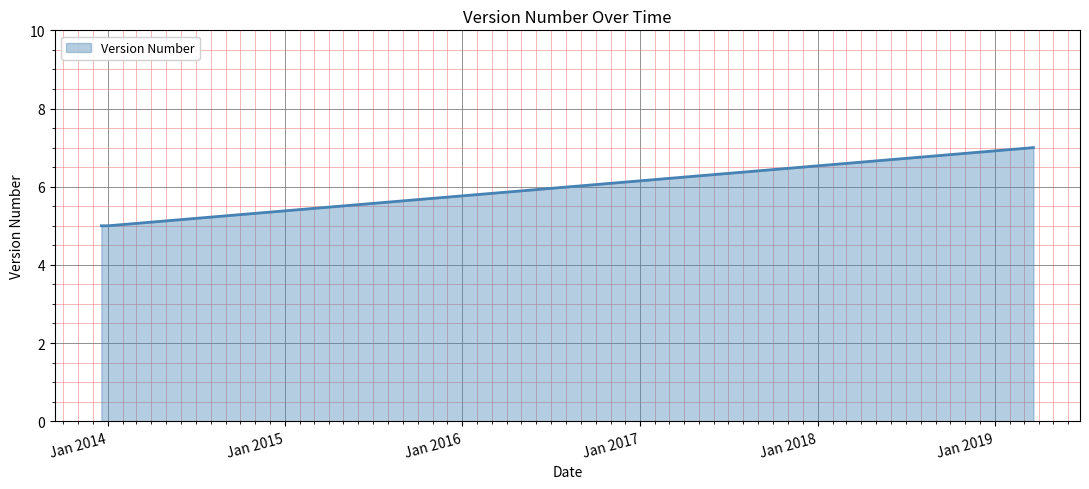

What is the smallest value displayed?

5